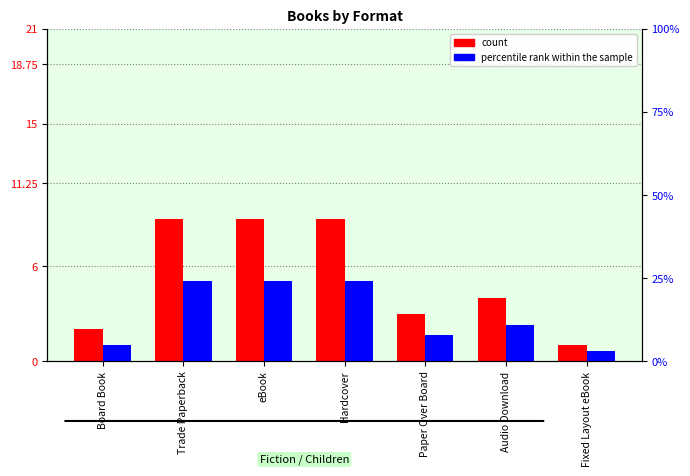

Reading left to right, what are all the values shown in this chart?

count: Board Book=2	Trade Paperback=9	eBook=9	Hardcover=9	Paper Over Board=3	Audio Download=4	Fixed Layout eBook=1
percentile rank within the sample: Board Book=5	Trade Paperback=24	eBook=24	Hardcover=24	Paper Over Board=8	Audio Download=11	Fixed Layout eBook=3